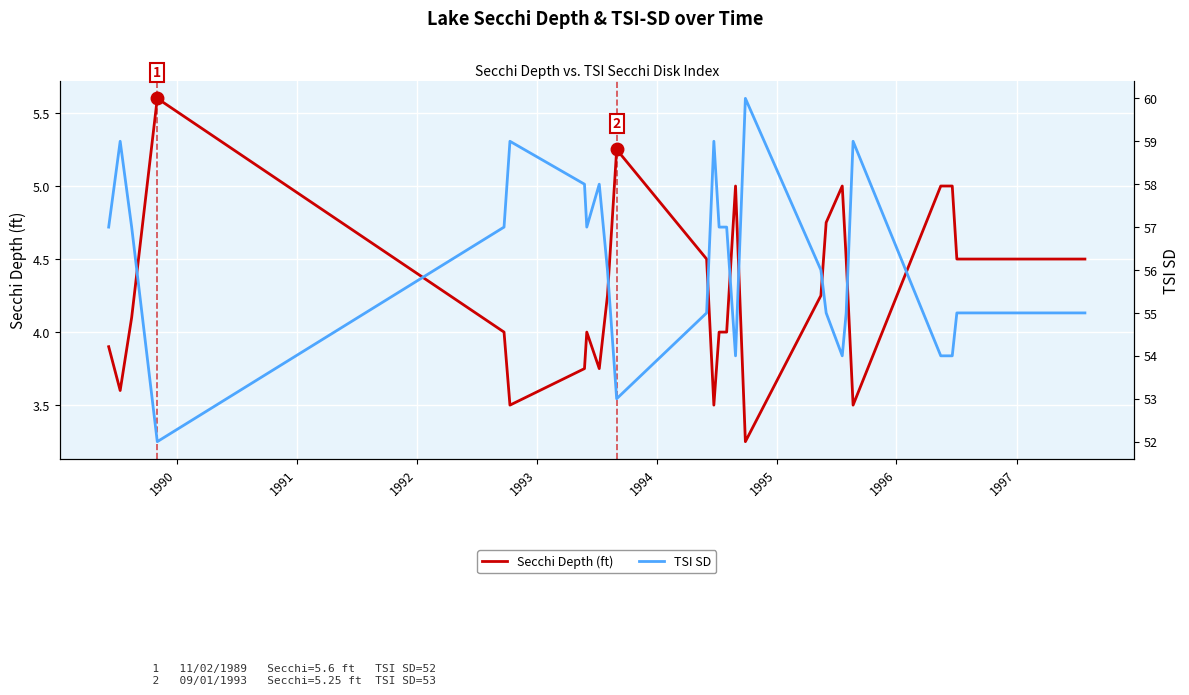

Rank the series by their maximum value, from lowest to highest.

Secchi Depth (ft), TSI SD